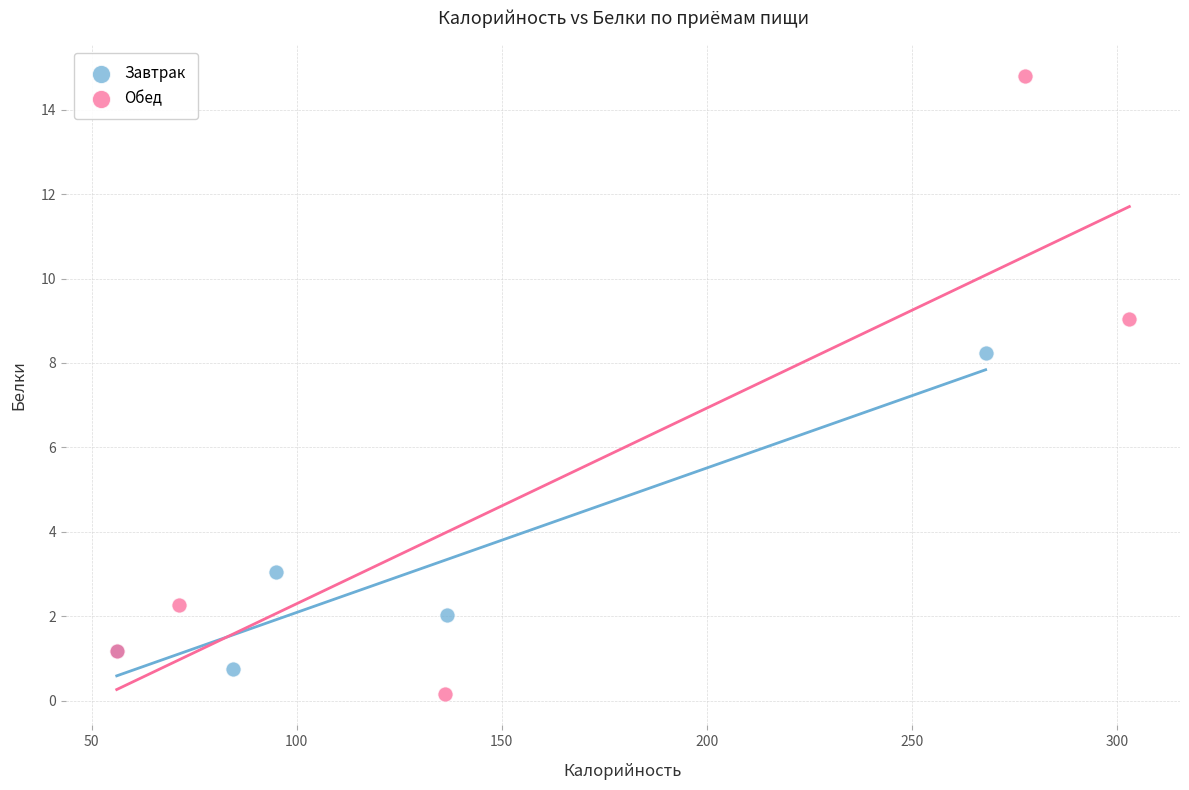

What are all the series names shown in the legend?

Завтрак, Обед